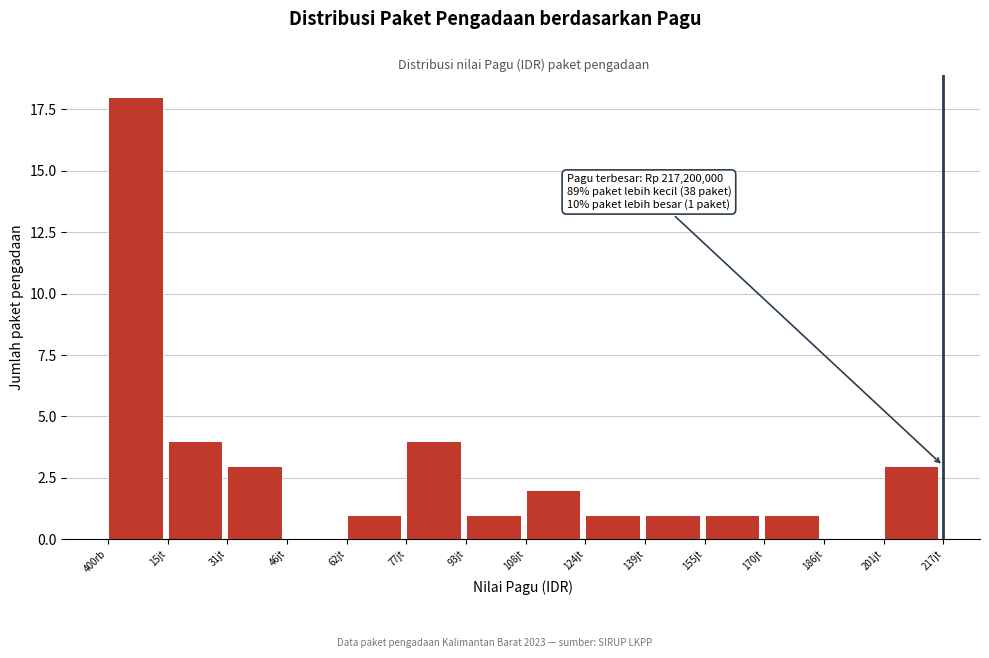

Reading left to right, extract all data points from this chart.

400rb=18	15jt=4	31jt=3	46jt=0	62jt=1	77jt=4	93jt=1	108jt=2	124jt=1	139jt=1	155jt=1	170jt=1	186jt=0	201jt=3